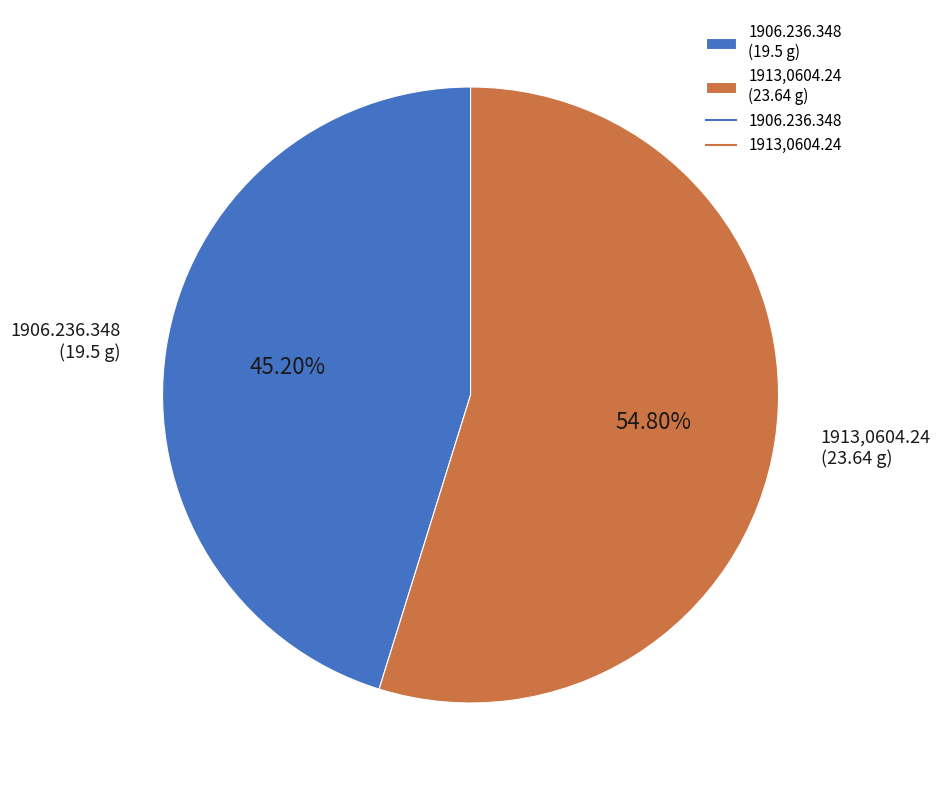

To the nearest percent, what is the average slice percentage?

50%